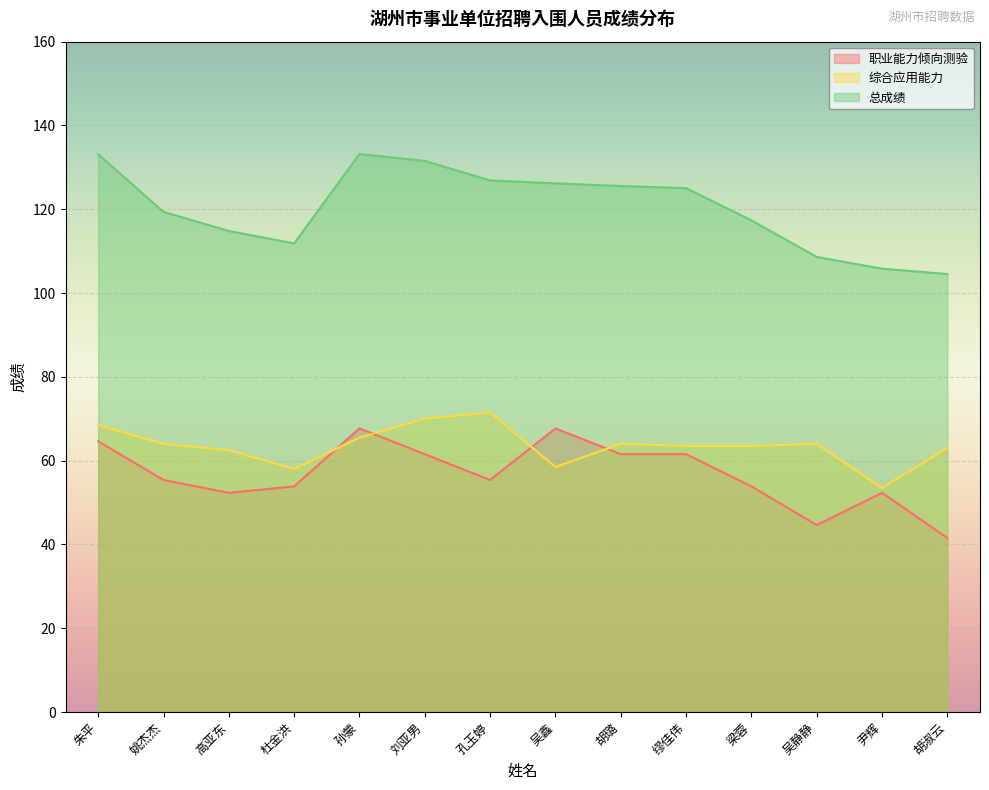

Which series changed the most between 吴鑫 and 吴静静?

职业能力倾向测验